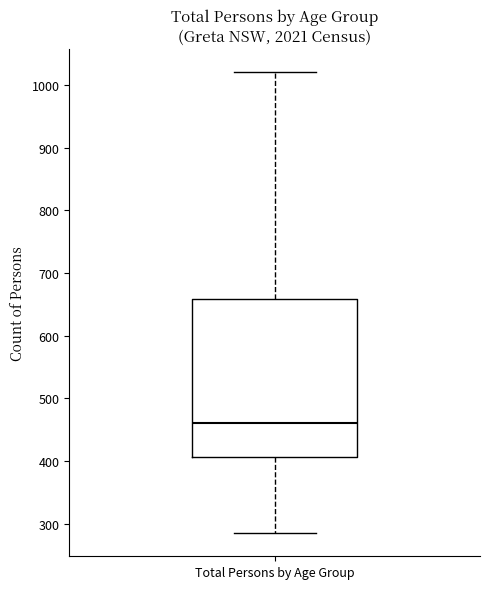

Read this box plot against the y-axis: the position of the median line, the range covered by the box, and the ends of both whiskers. The values are not printed on the chart, so give them approximately, as read against the axis.

median 460, box 410 to 660, whiskers 290 to 1020